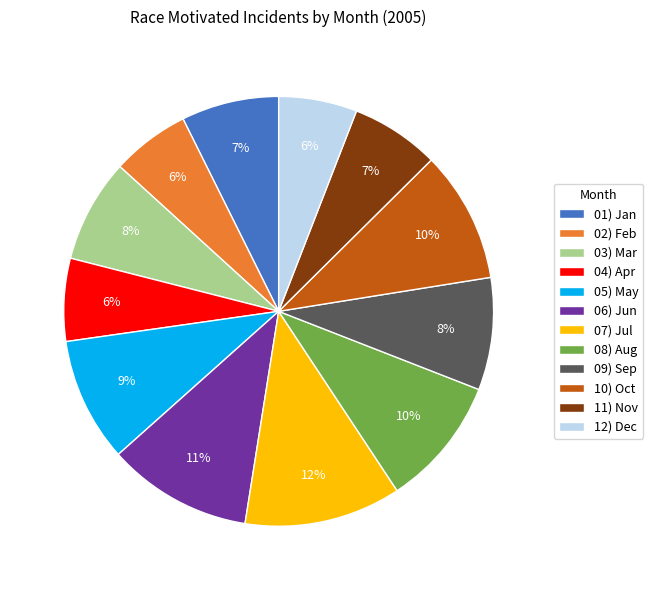

Is it true that 12) Dec is 12% of the pie?

False